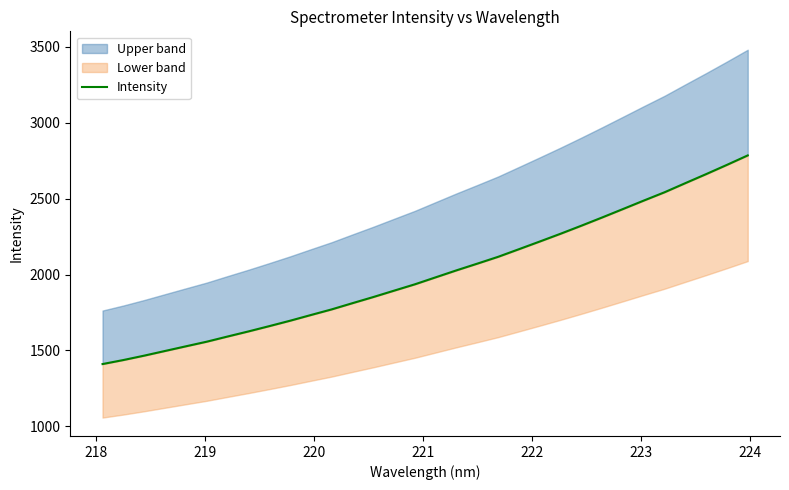

What is the value of the 28th point from the left?

2542.6